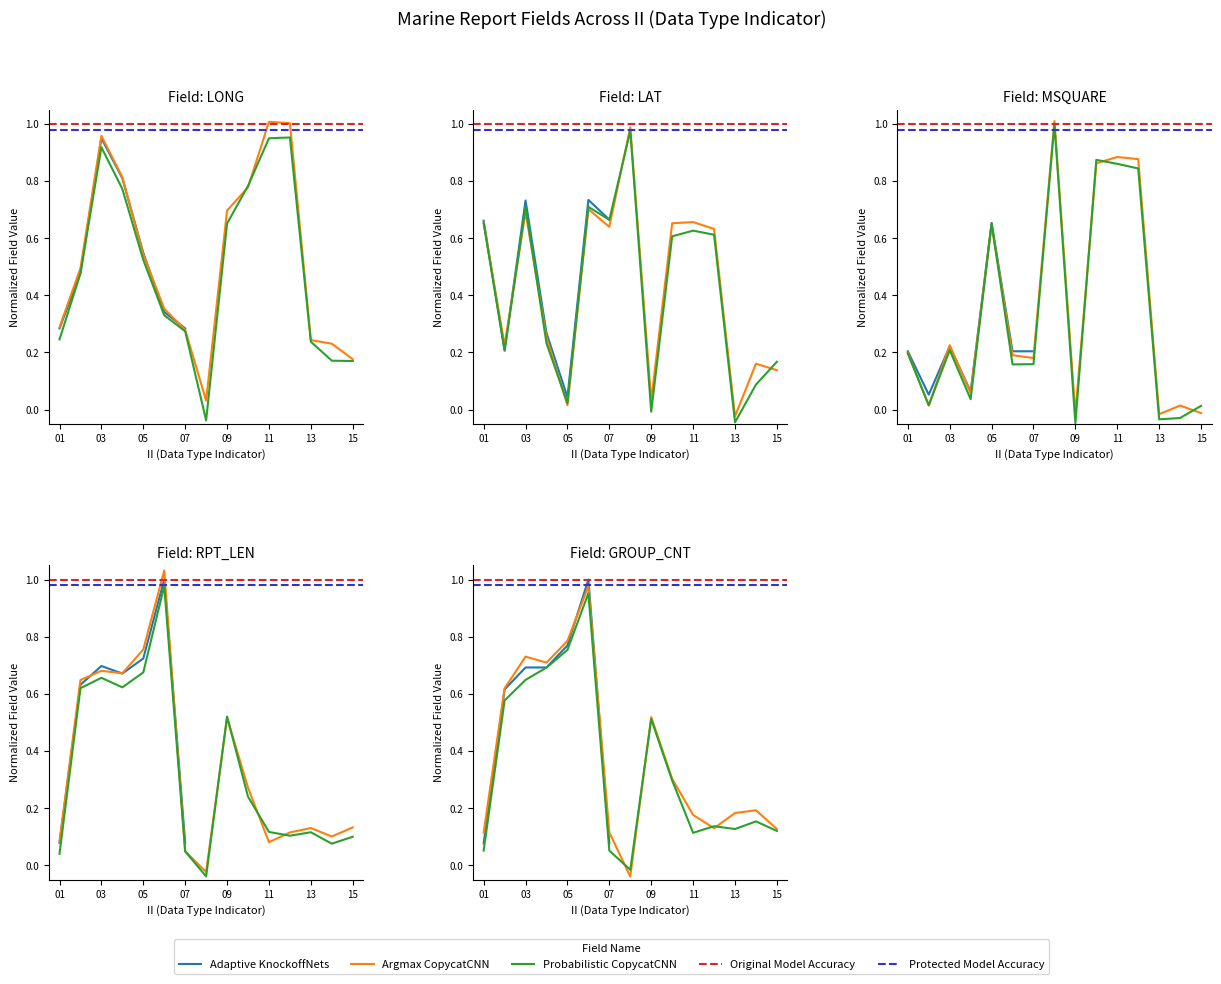

Which series ends up on top after the final intersection of LONG and LAT?

LONG